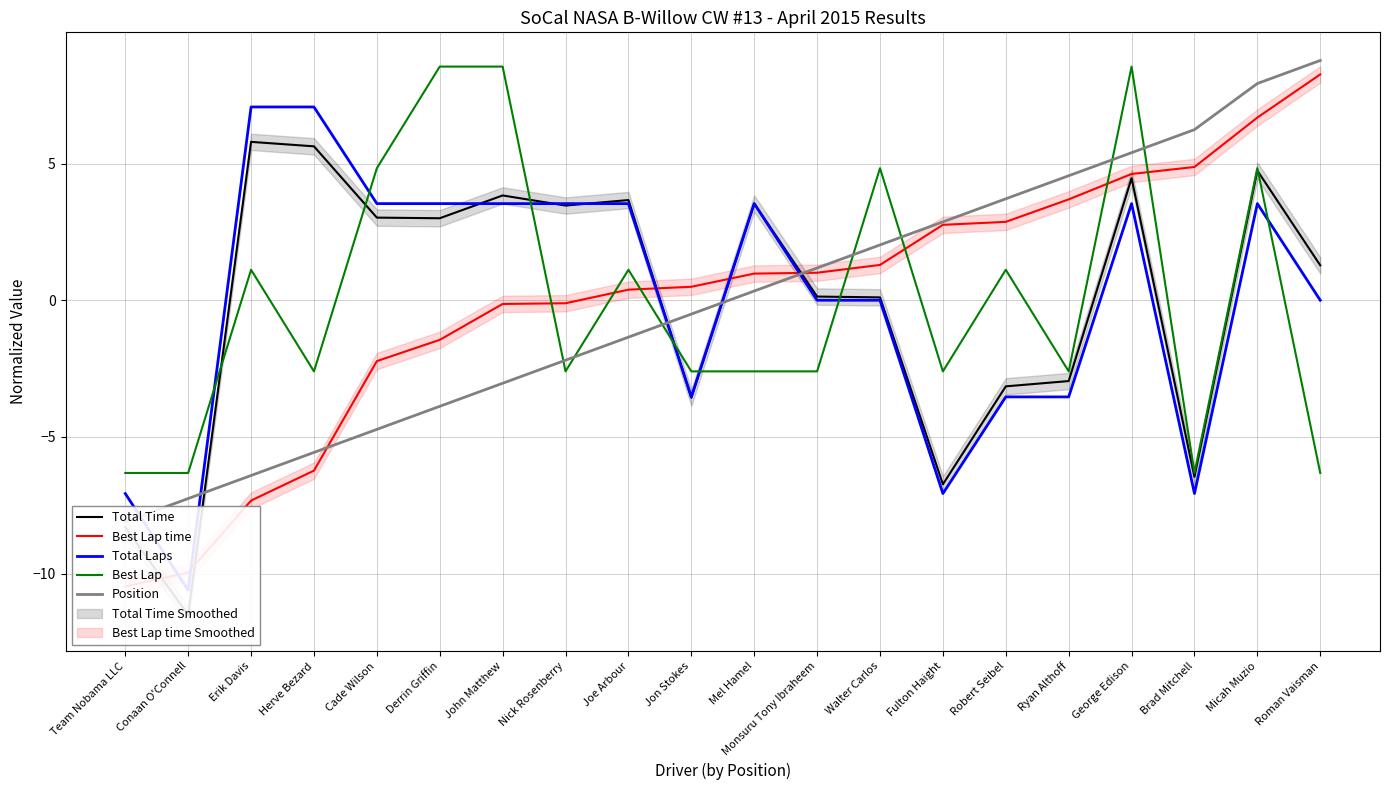

The value of Best Lap at Conaan O'Connell is -11.1. True or false?

False